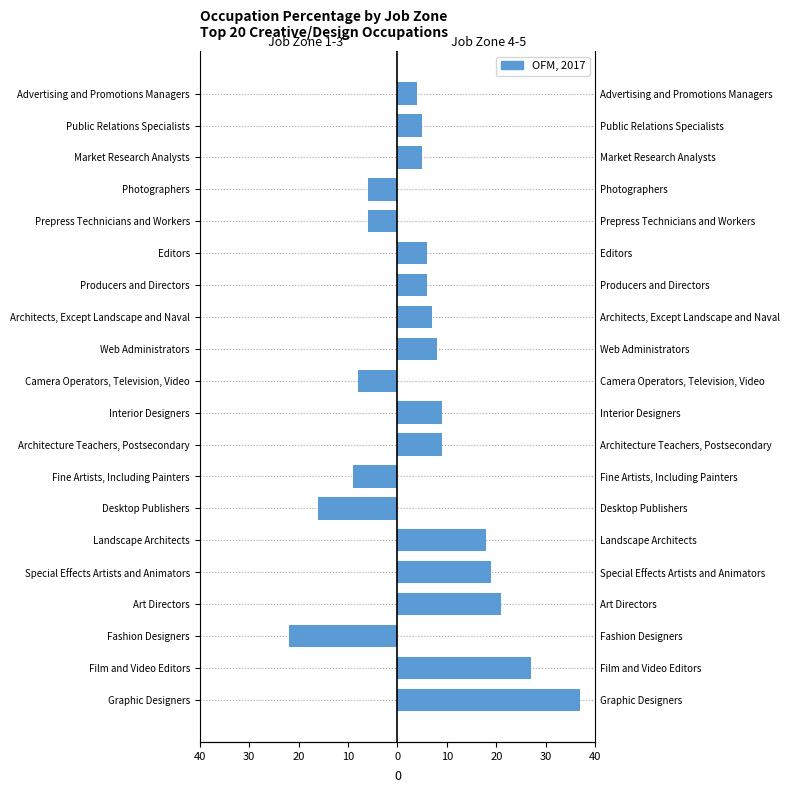

What is the average value of the Job Zone 1-3 (lower) series?

-3